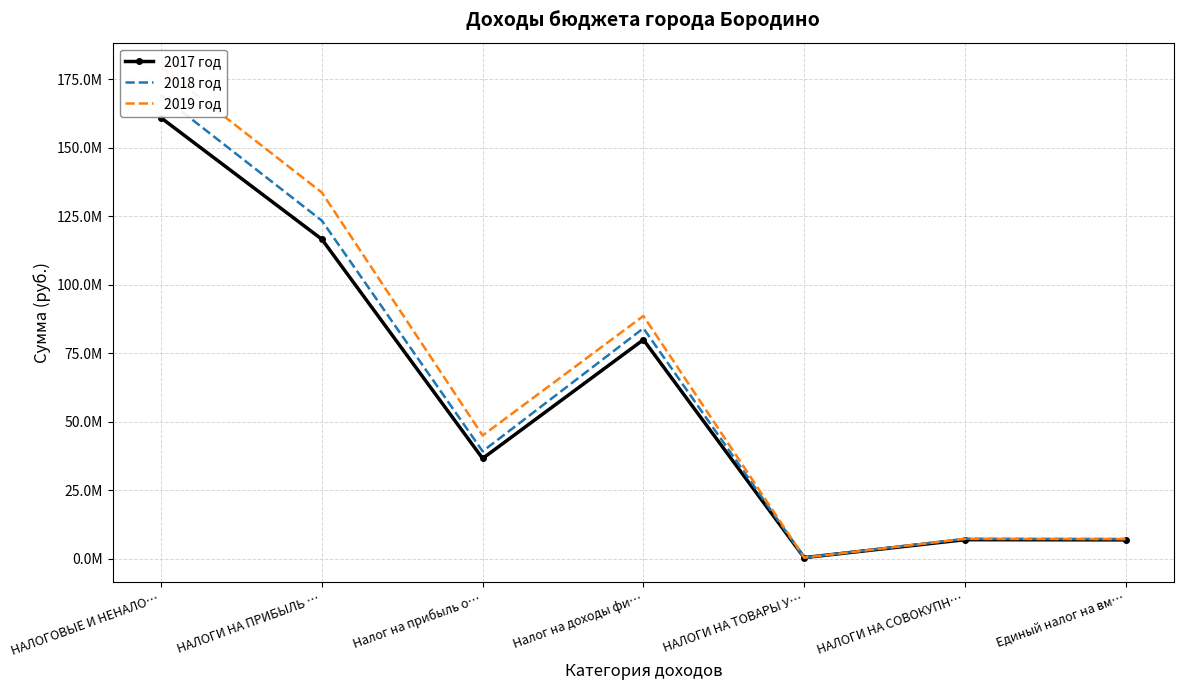

List the series in order of their peak value, lowest first.

2017 год, 2018 год, 2019 год